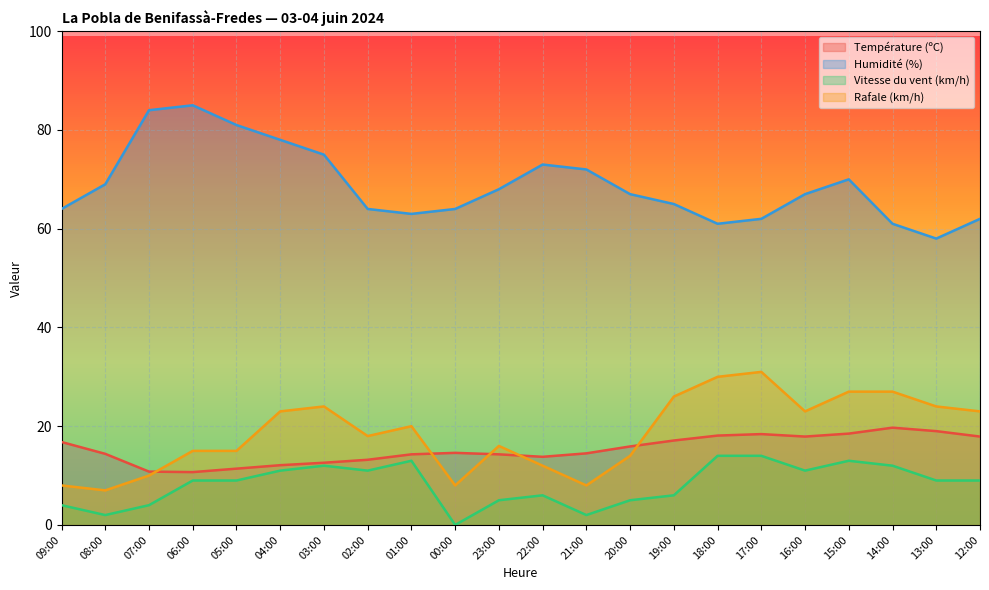

List the series in order of their peak value, highest first.

Humidité (%), Rafale (km/h), Température (ºC), Vitesse du vent (km/h)